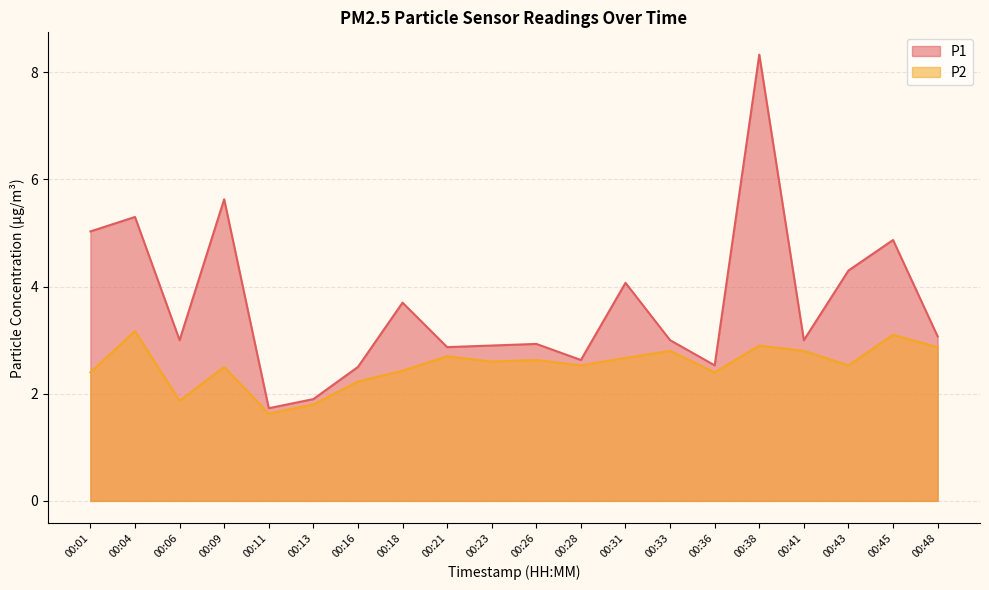

What is the lowest value of the P2 series?

1.6